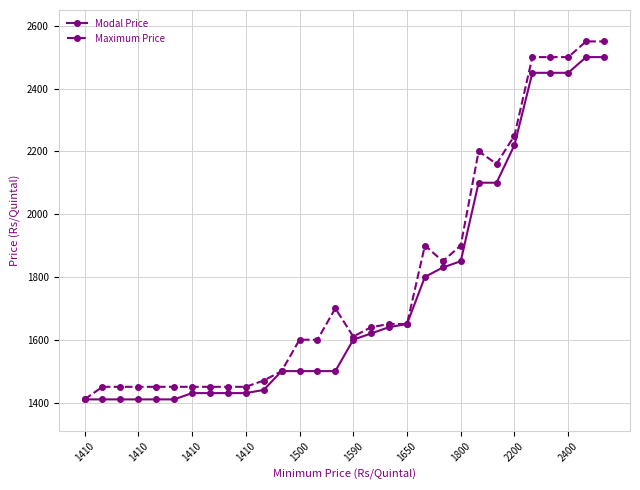

What is the maximum value for Maximum Price?

2550